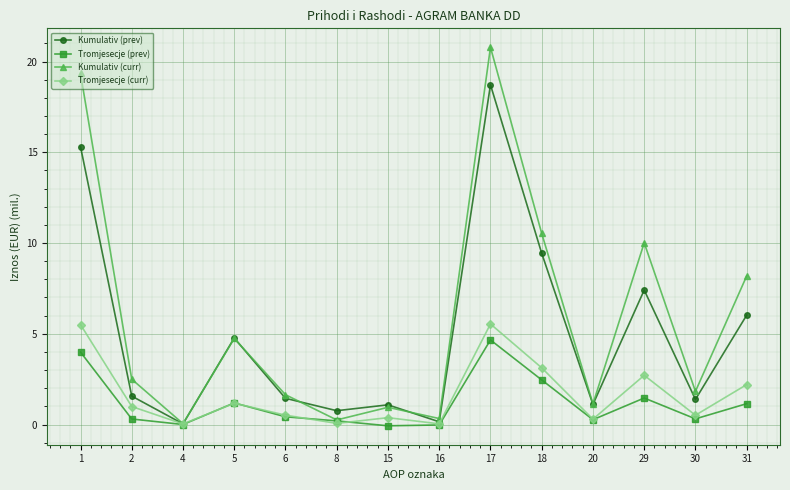

How many categories are shown in the chart?

14